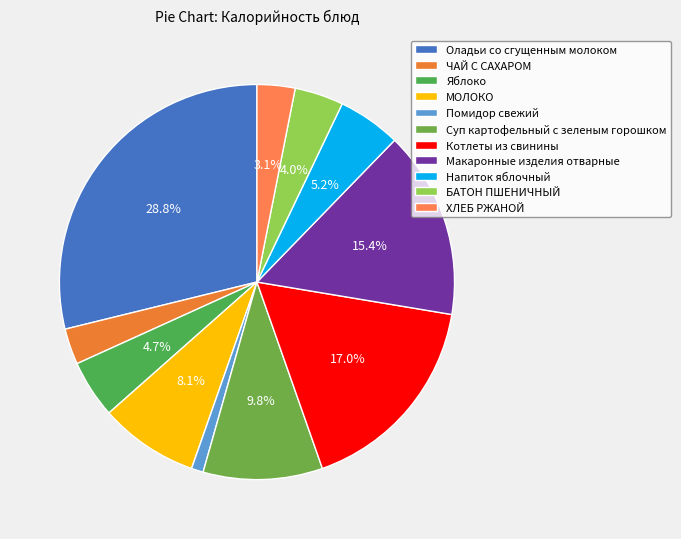

To the nearest percent, what is the average slice percentage?

9%